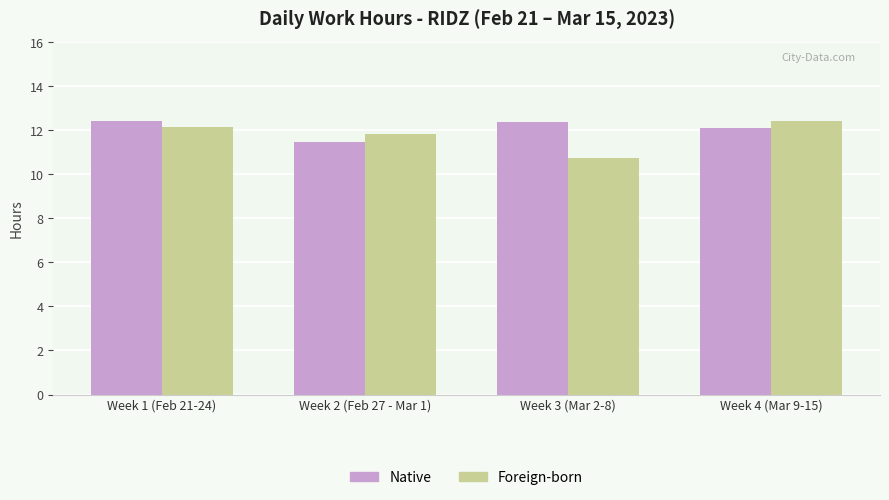

Reading right to left, list all the values displayed in this chart.

Native: Week 4 (Mar 9-15)=12.1	Week 3 (Mar 2-8)=12.4	Week 2 (Feb 27 - Mar 1)=11.5	Week 1 (Feb 21-24)=12.4
Foreign-born: Week 4 (Mar 9-15)=12.4	Week 3 (Mar 2-8)=10.7	Week 2 (Feb 27 - Mar 1)=11.8	Week 1 (Feb 21-24)=12.2